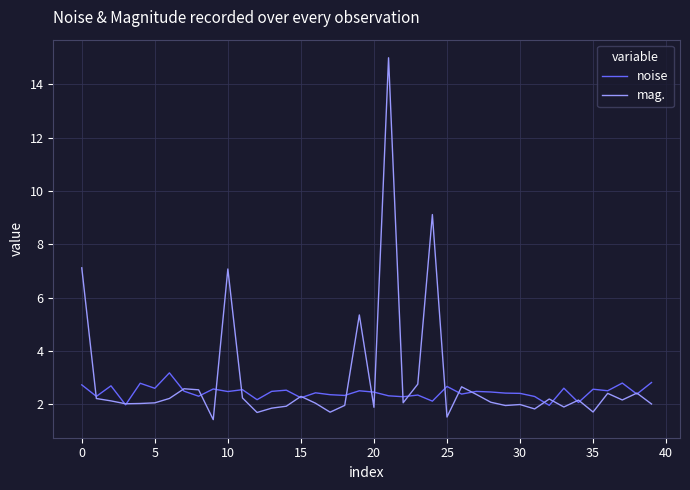

What is the smallest value displayed?

1.4